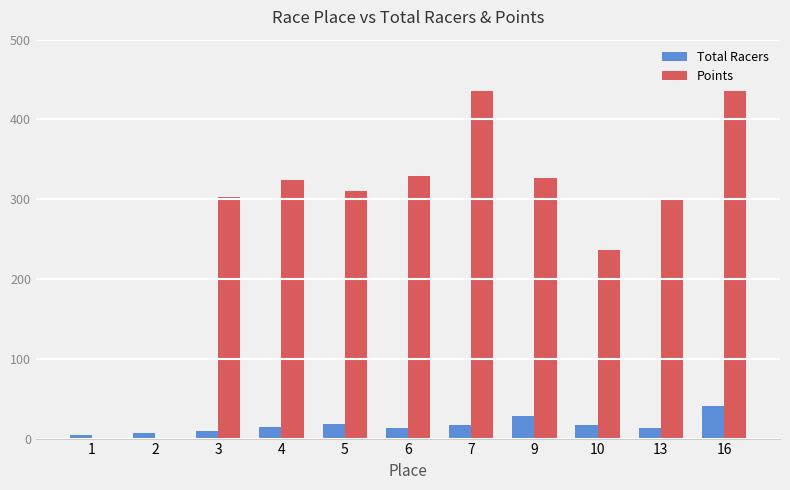

True or false: Total Racers has a value of 17.0 at 7.

True